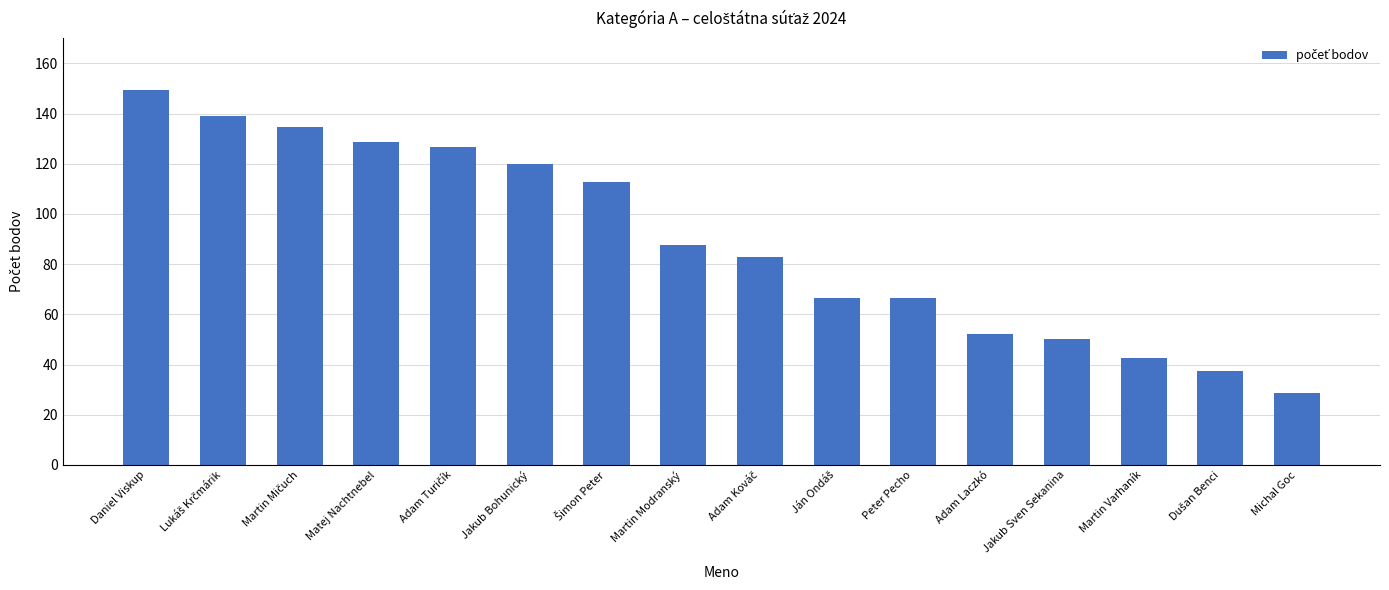

What is the label of the 9th bar from the right?

Martin Modranský